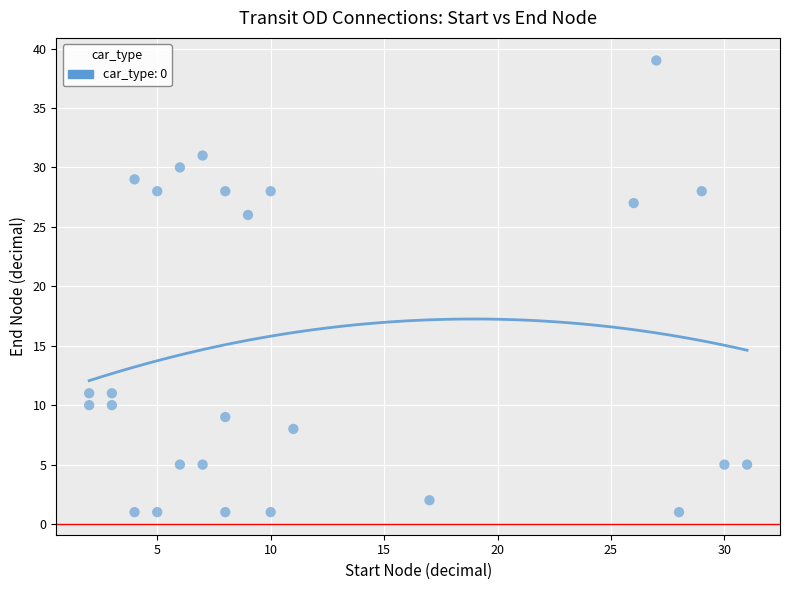

What Y value in the scatter plot is closest to 20?

26